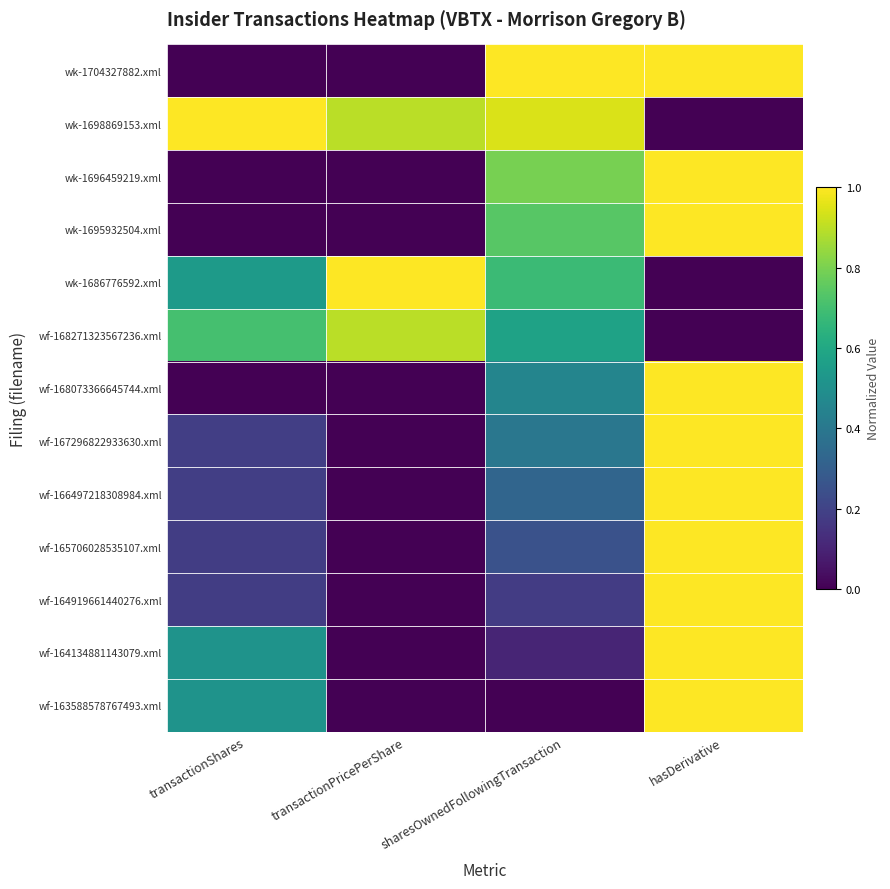

What is the total value across all series at transactionPricePerShare?

2.8